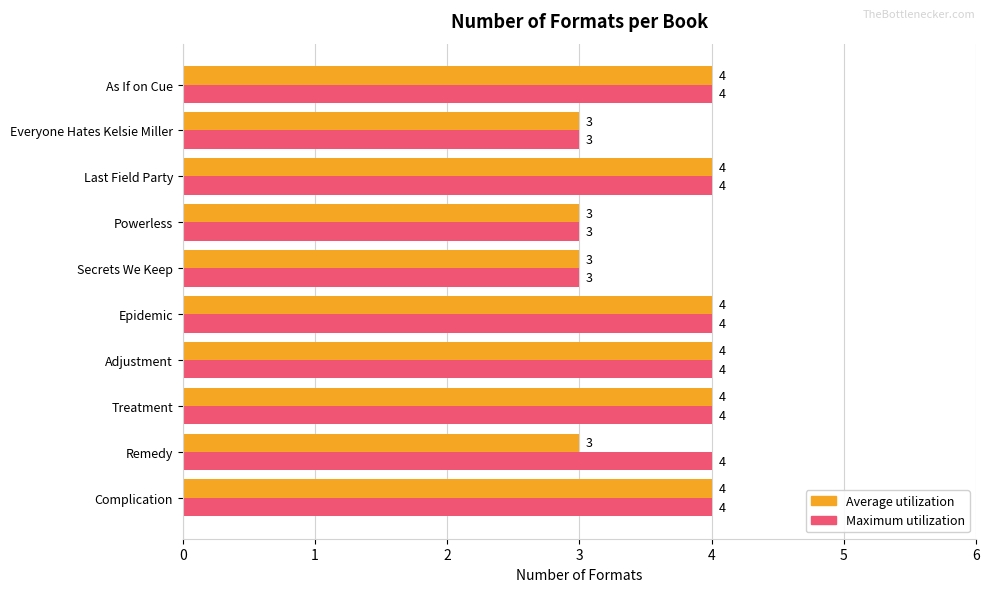

The Maximum utilization series shows 2 at Secrets We Keep. True or false?

False